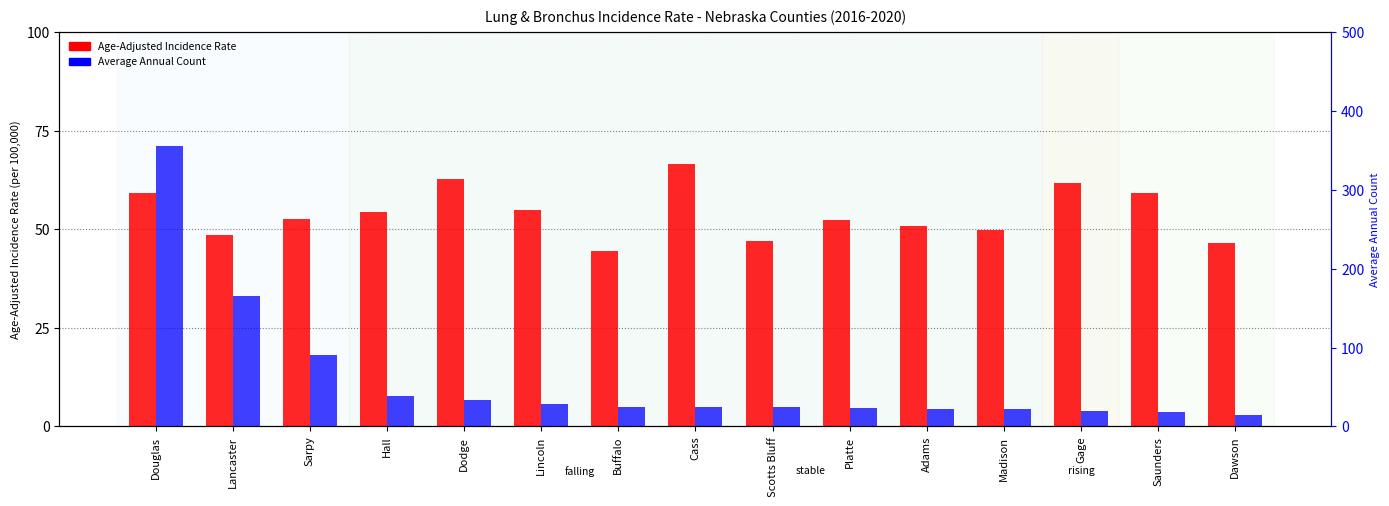

Which series changed the most between Platte and Adams?

Age-Adjusted Incidence Rate